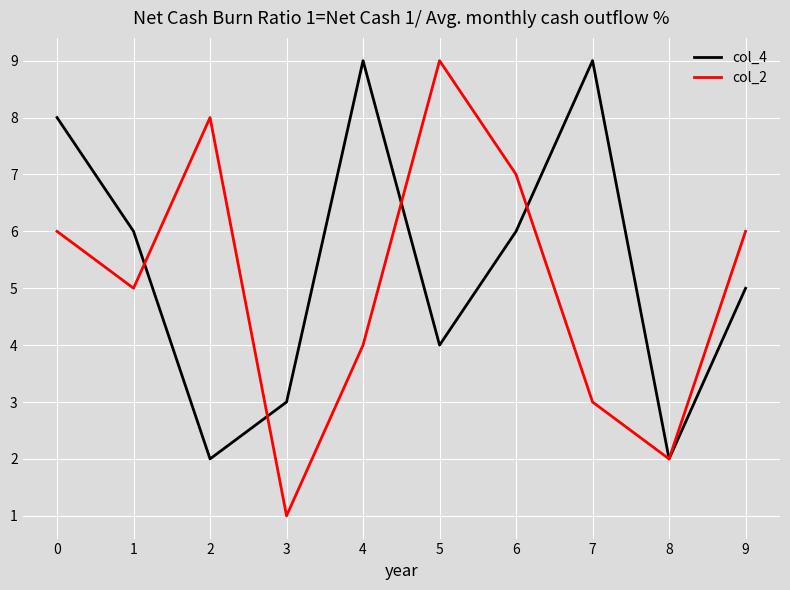

How many col_2 values are between 3 and 7?

6